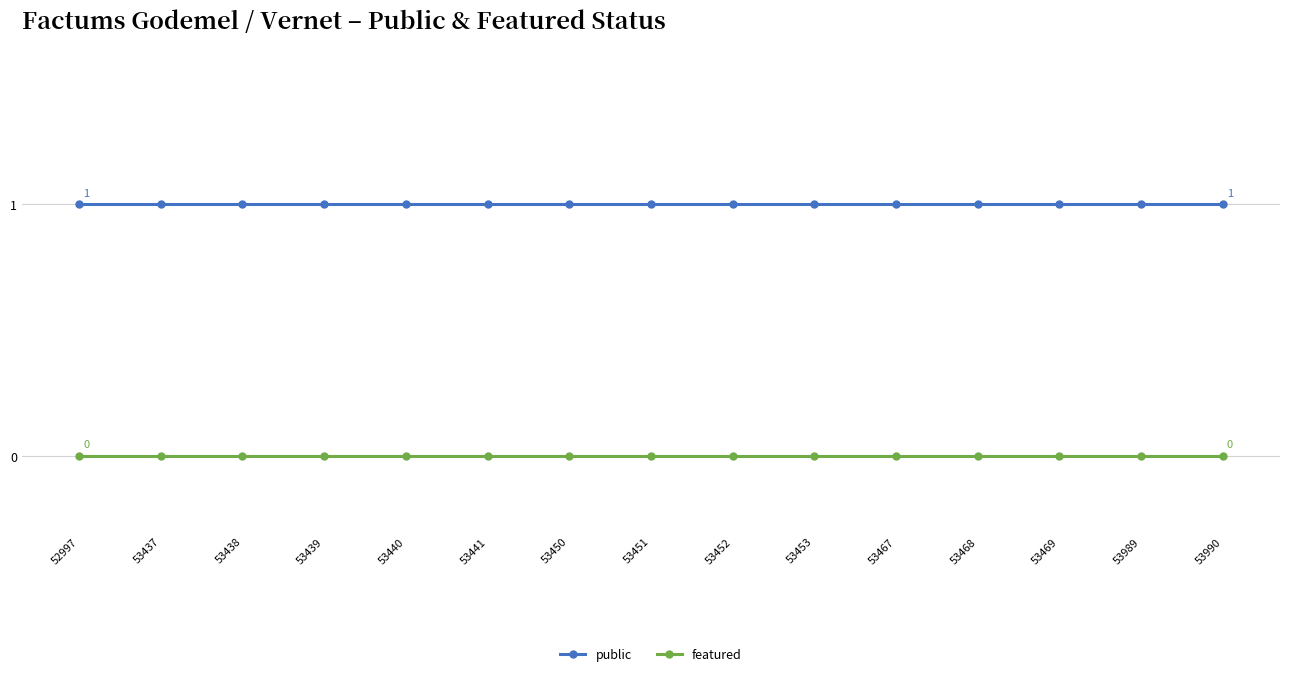

What is the spread (max minus min) of values at 53468?

1